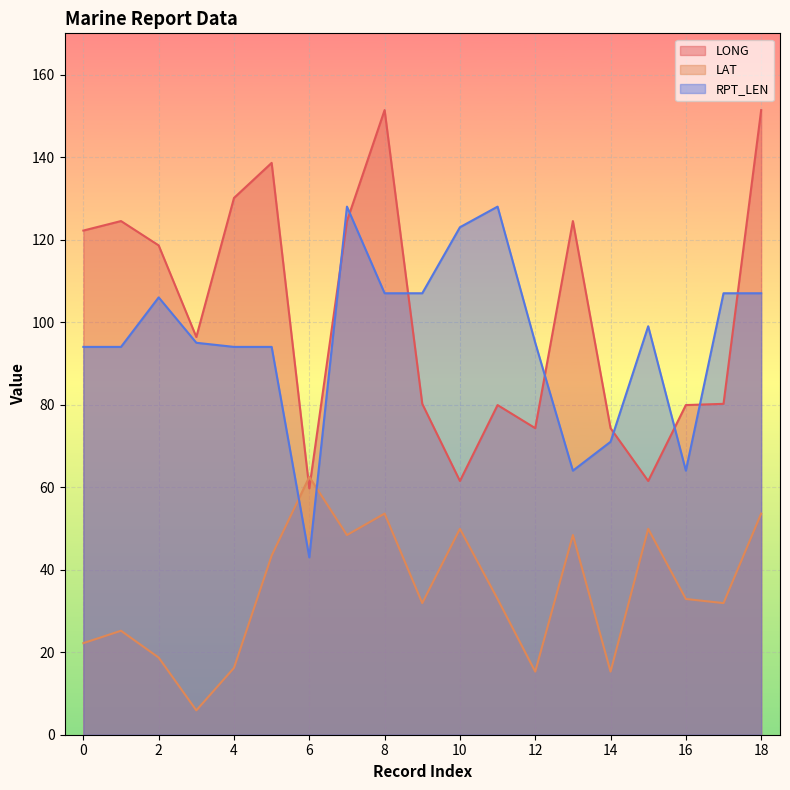

How many lines are shown in the chart?

3